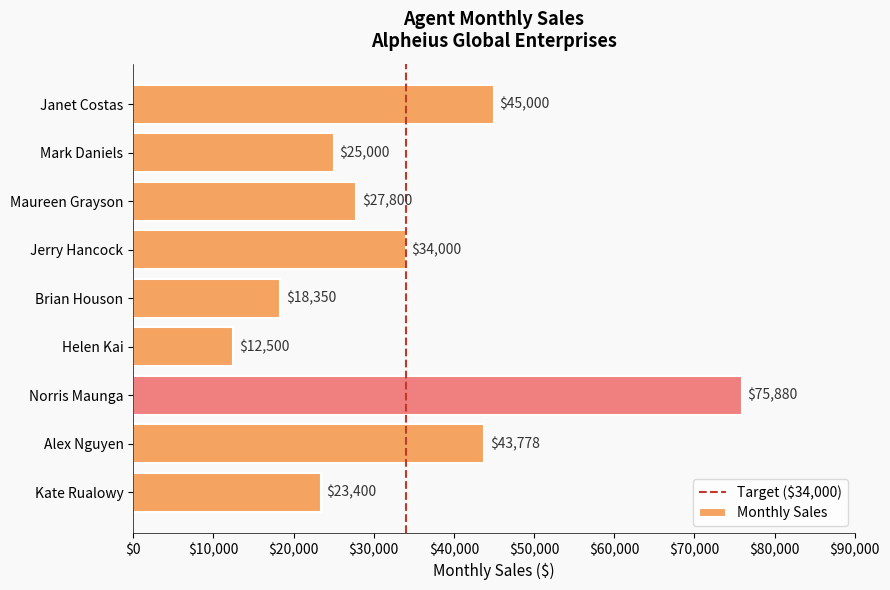

Does the chart contain stacked bars?

No